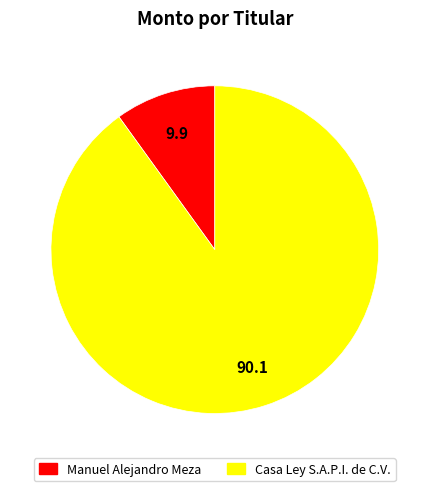

Is there any slice that represents more than half of the pie?

Yes